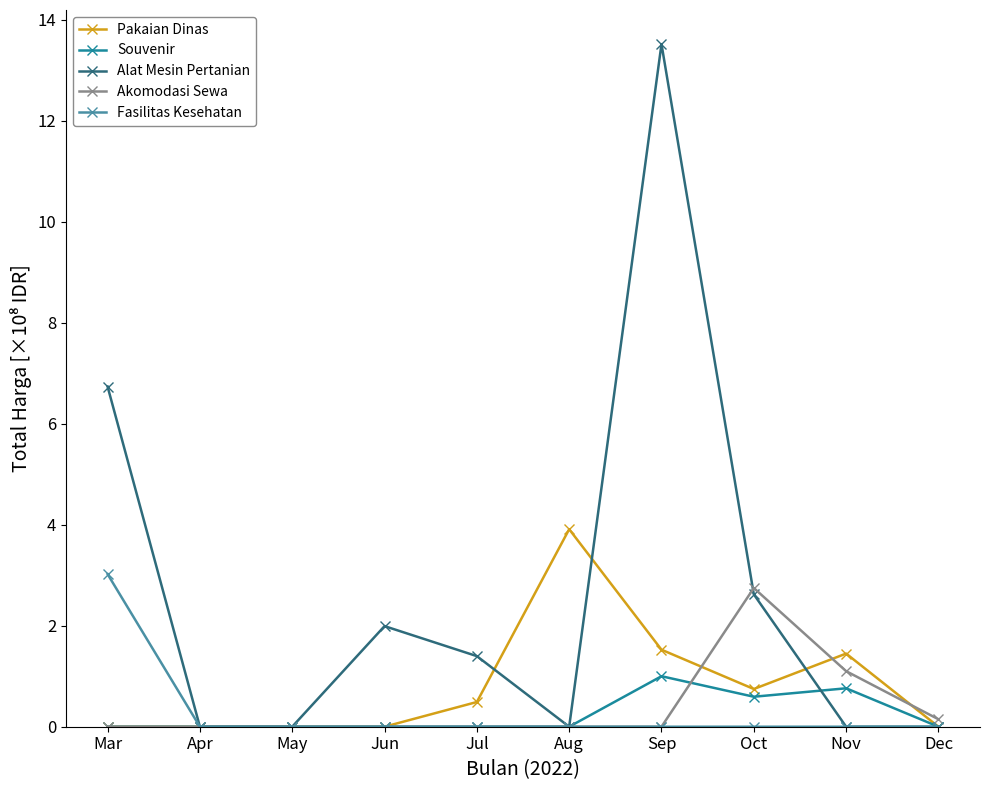

Which series changed the most between Mar and Nov?

Alat Mesin Pertanian